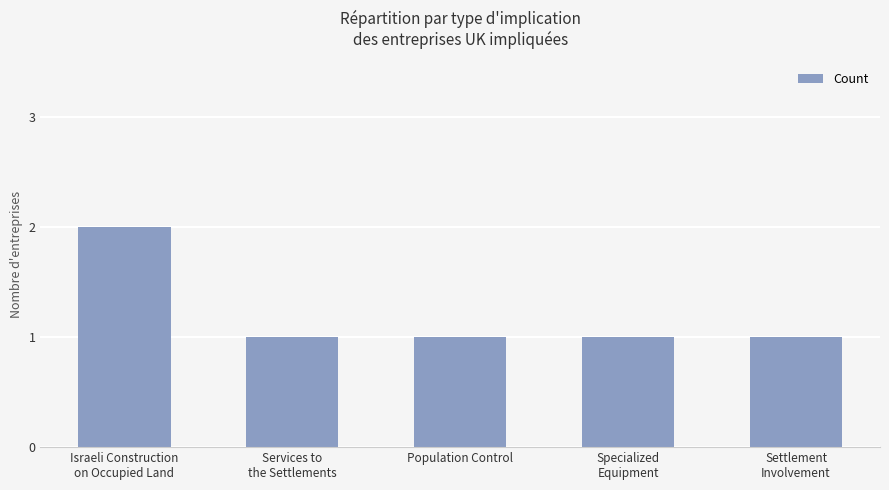

True or false: the data shows 2 at Specialized
Equipment.

False